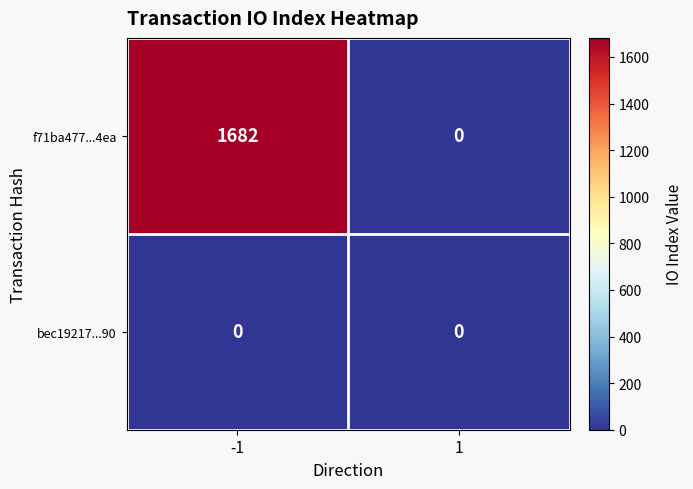

Reading left to right, extract all data points from this chart.

f71ba477...4ea: -1=1682	1=0
bec19217...90: -1=0	1=0